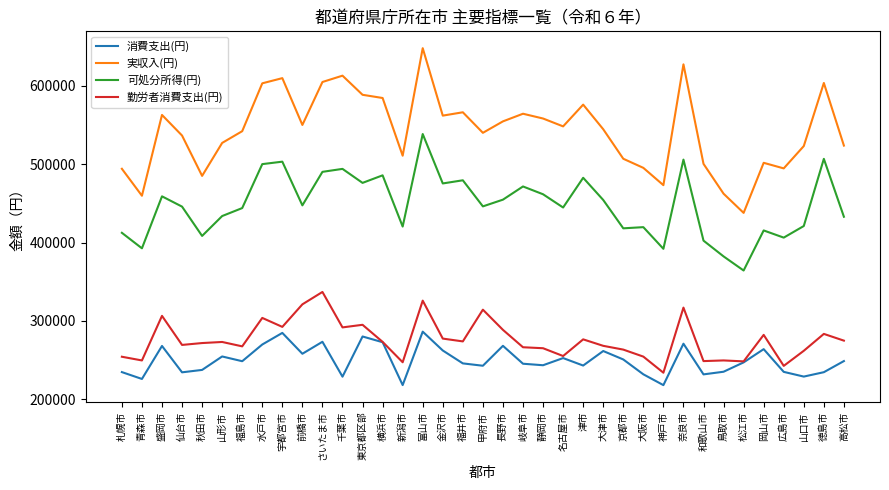

At which label does 可処分所得(円) reach its peak?

富山市